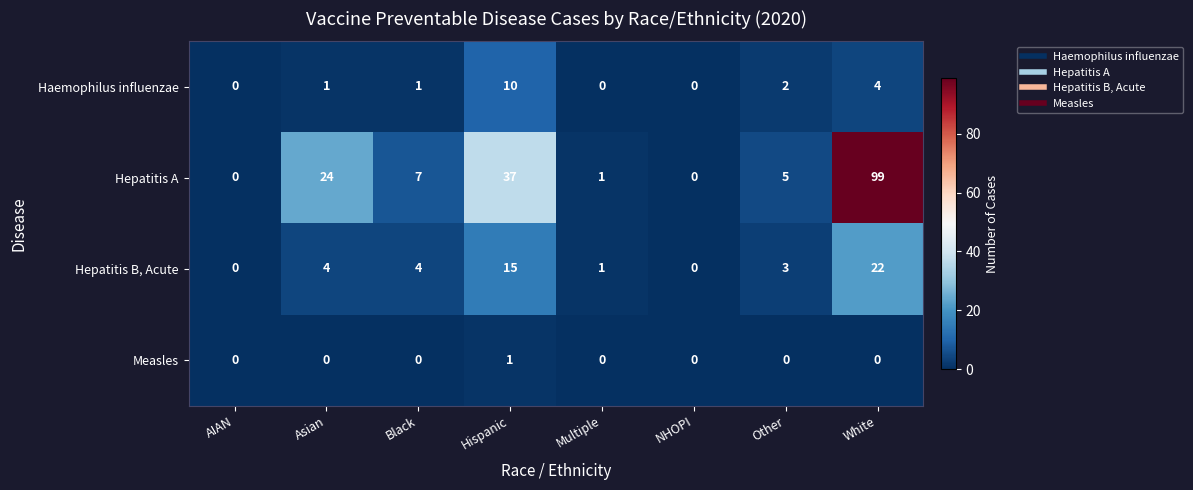

How many positive values does the Haemophilus influenzae series have?

5